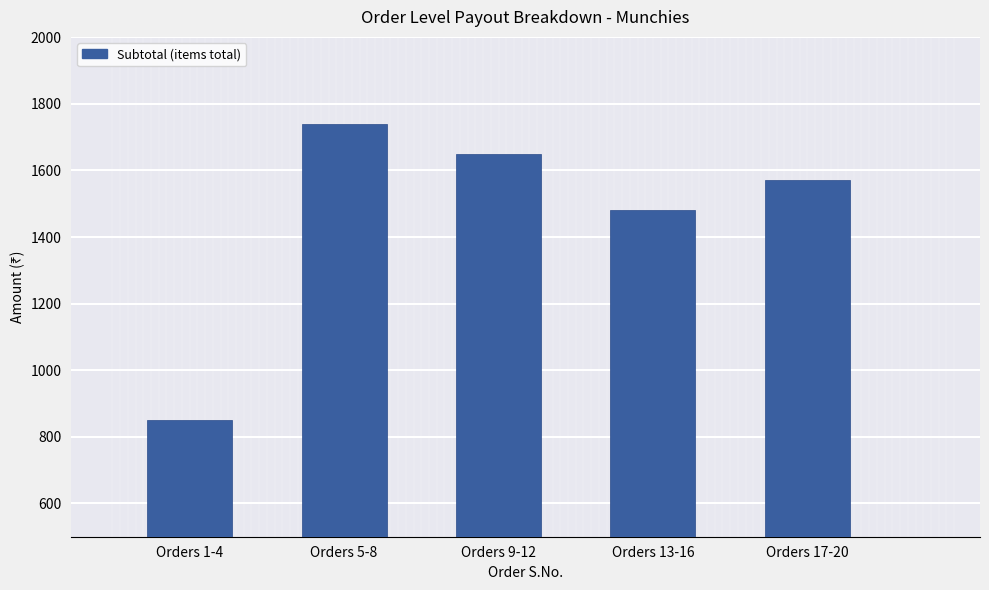

Rank the categories by value from lowest to highest.

Orders 1-4, Orders 13-16, Orders 17-20, Orders 9-12, Orders 5-8